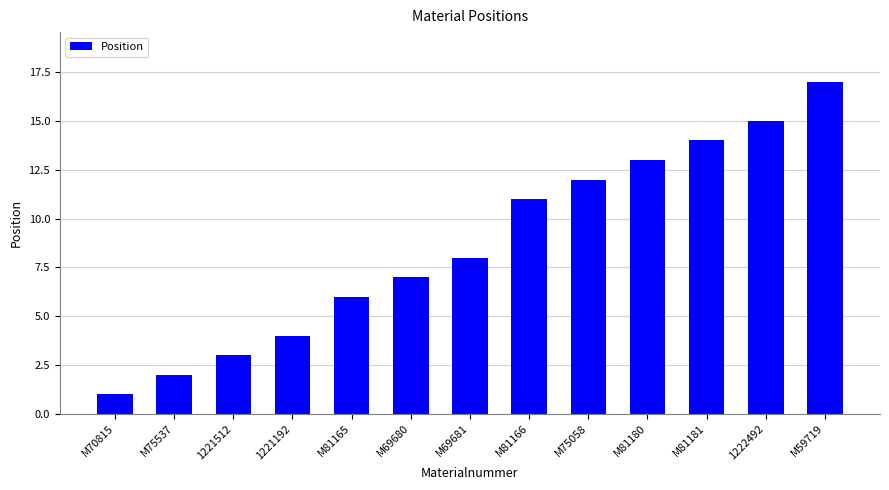

How many data points are less than 8?

6